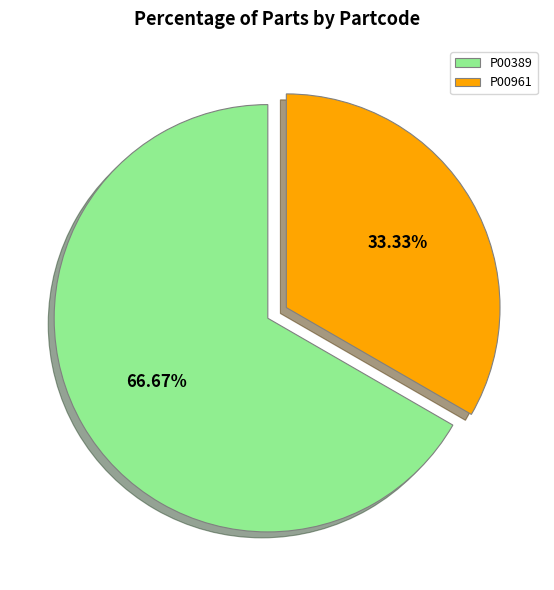

True or false: P00389 accounts for 67% of the total.

True